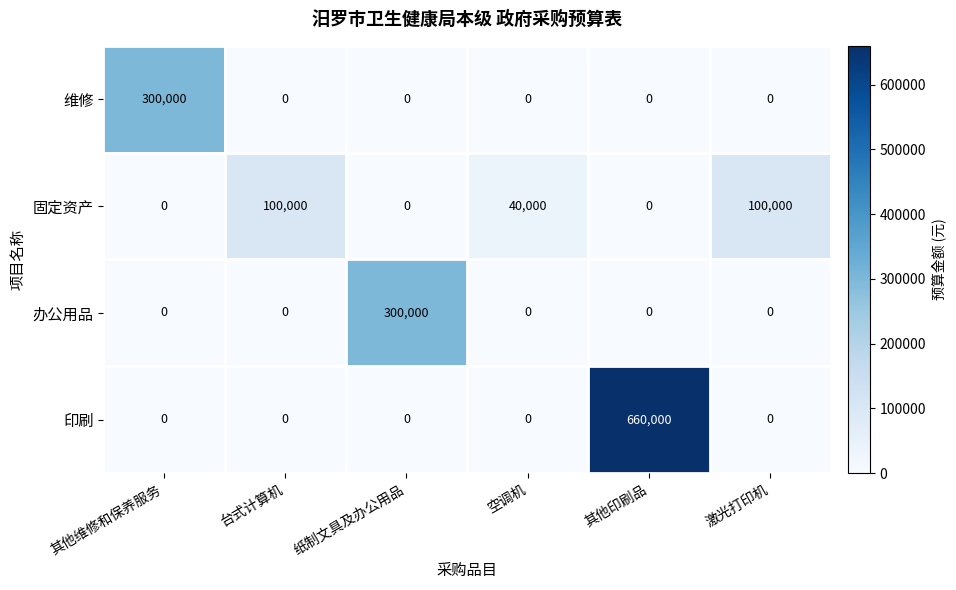

How many distinct data groups are displayed?

4